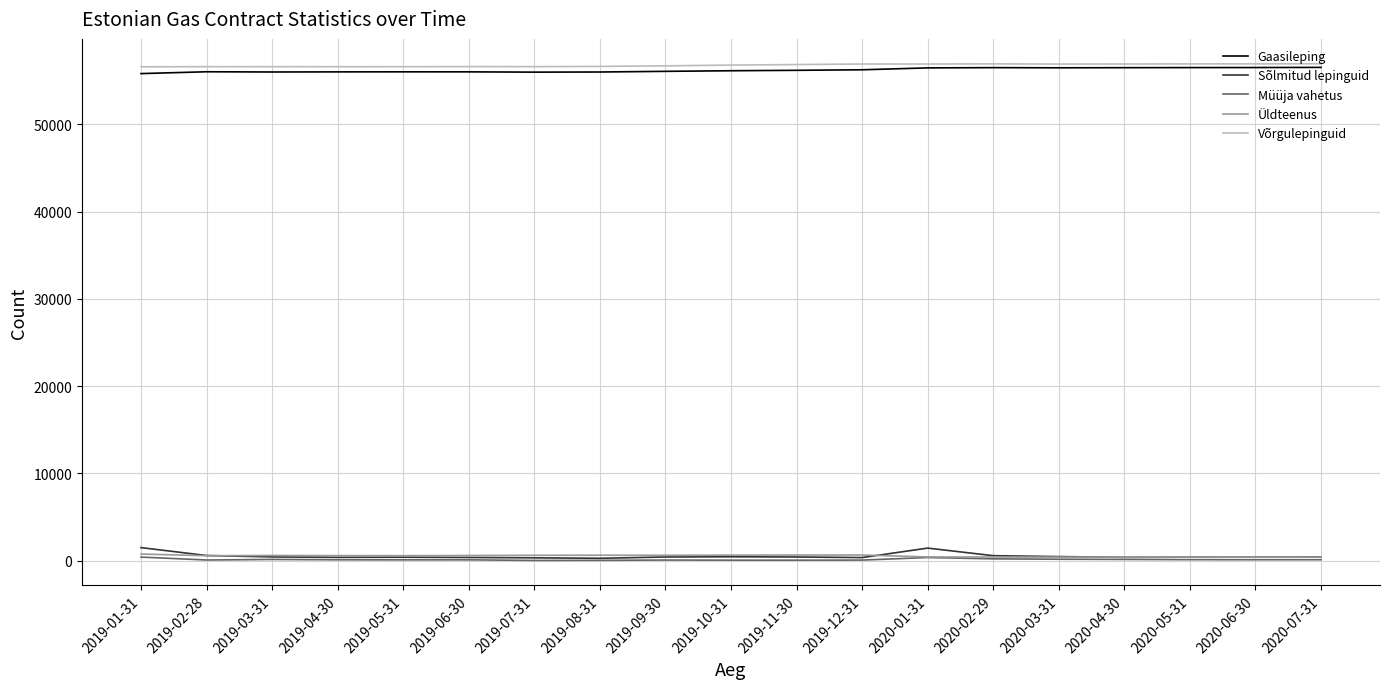

True or false: Müüja vahetus and Gaasileping cross at least once.

False